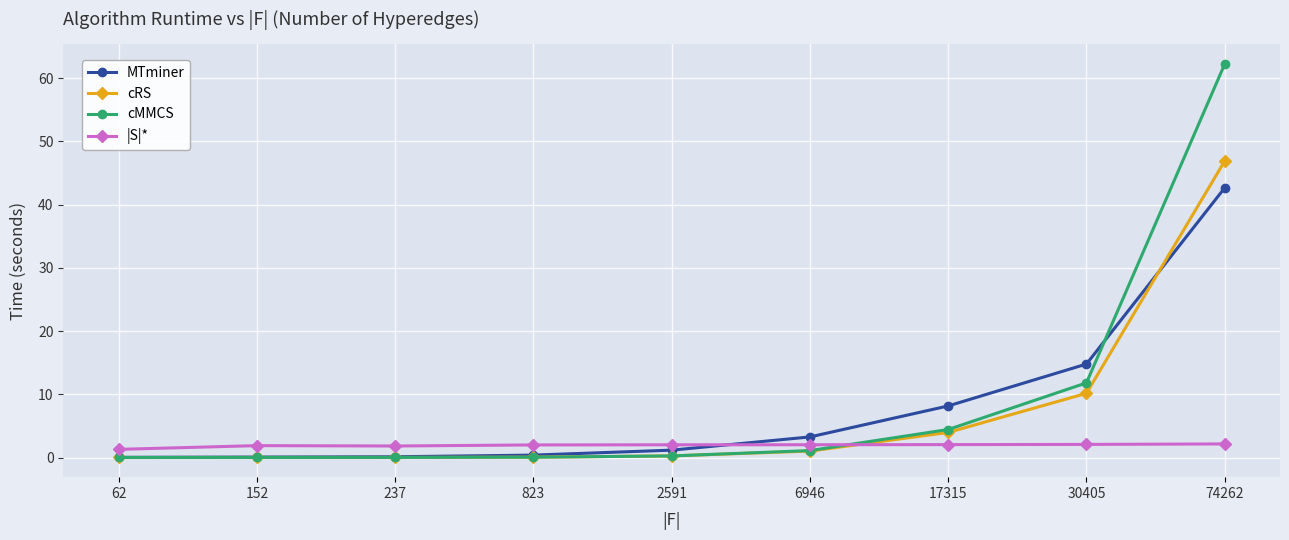

Which series has the largest total across all categories?

cMMCS